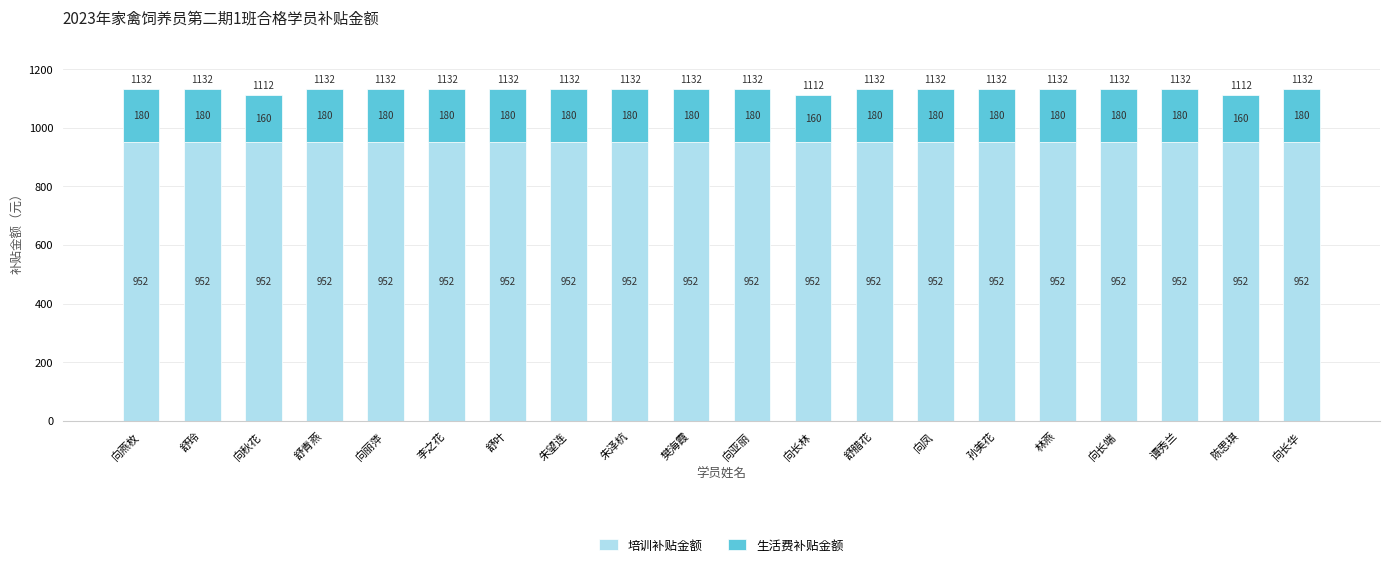

What is the maximum value for 培训补贴金额?

952